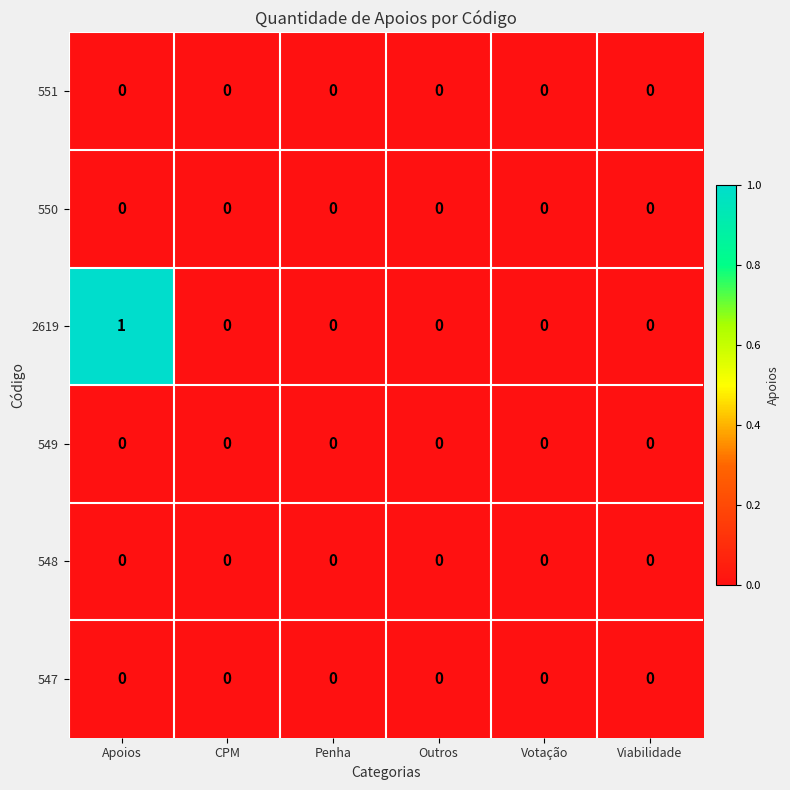

Which label corresponds to the largest value in the chart?

Apoios